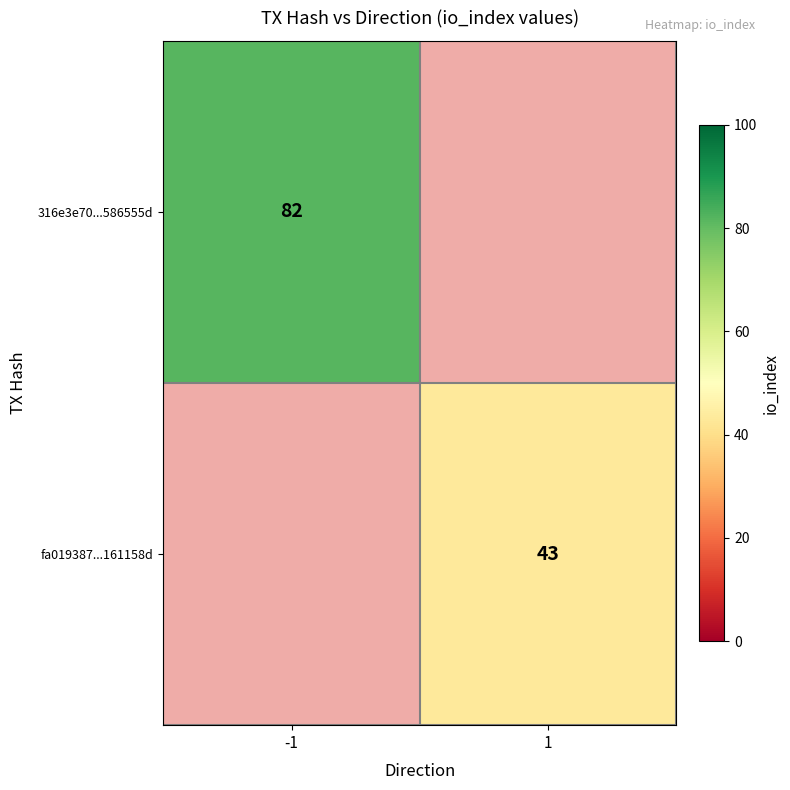

Is the value of fa019387...161158d at 1 greater than the value of 316e3e70...586555d at -1?

No